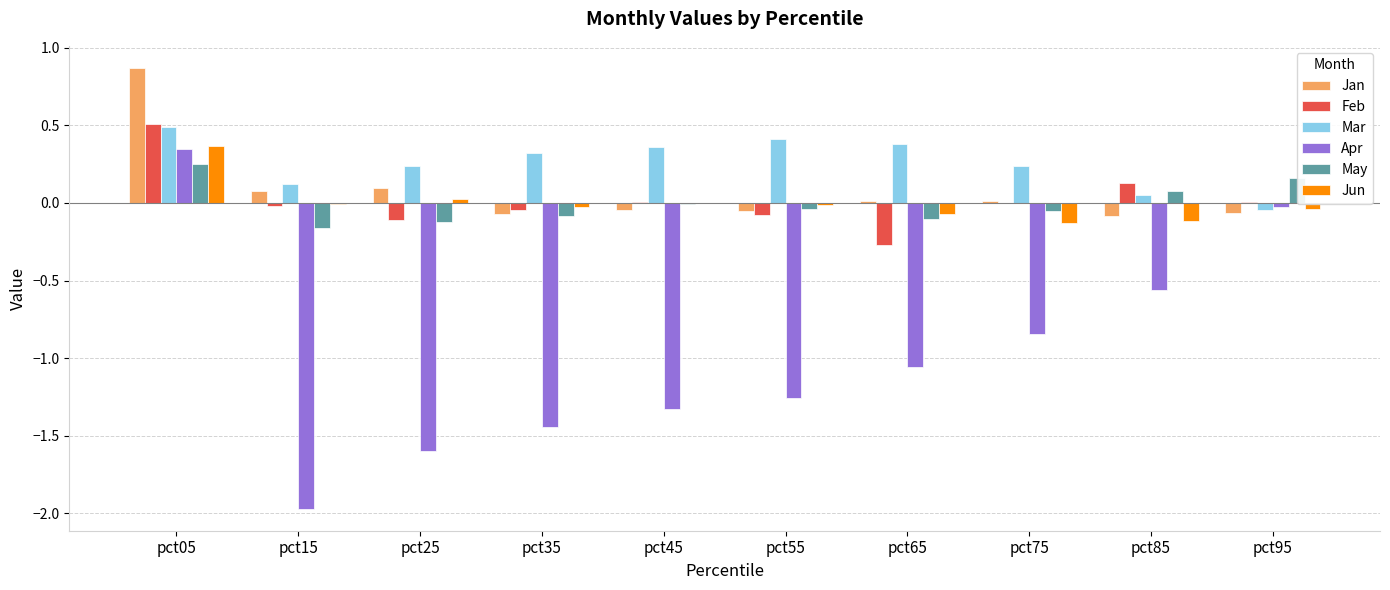

How many values in the Mar series exceed 0?

9